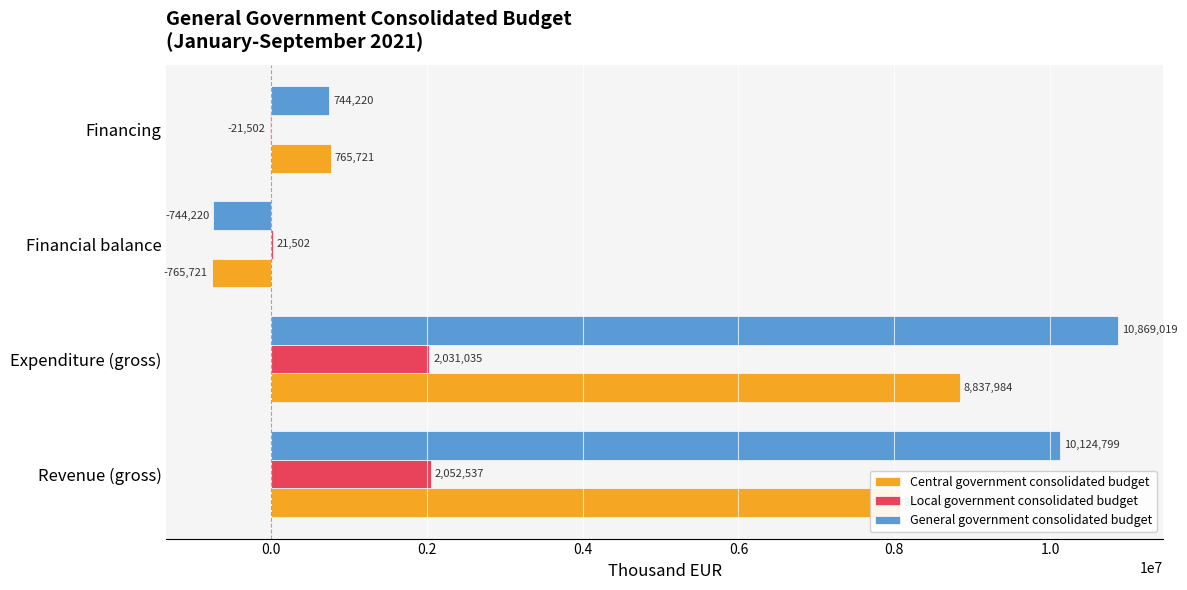

Is it true that General government consolidated budget equals 1169330 at Financing?

False